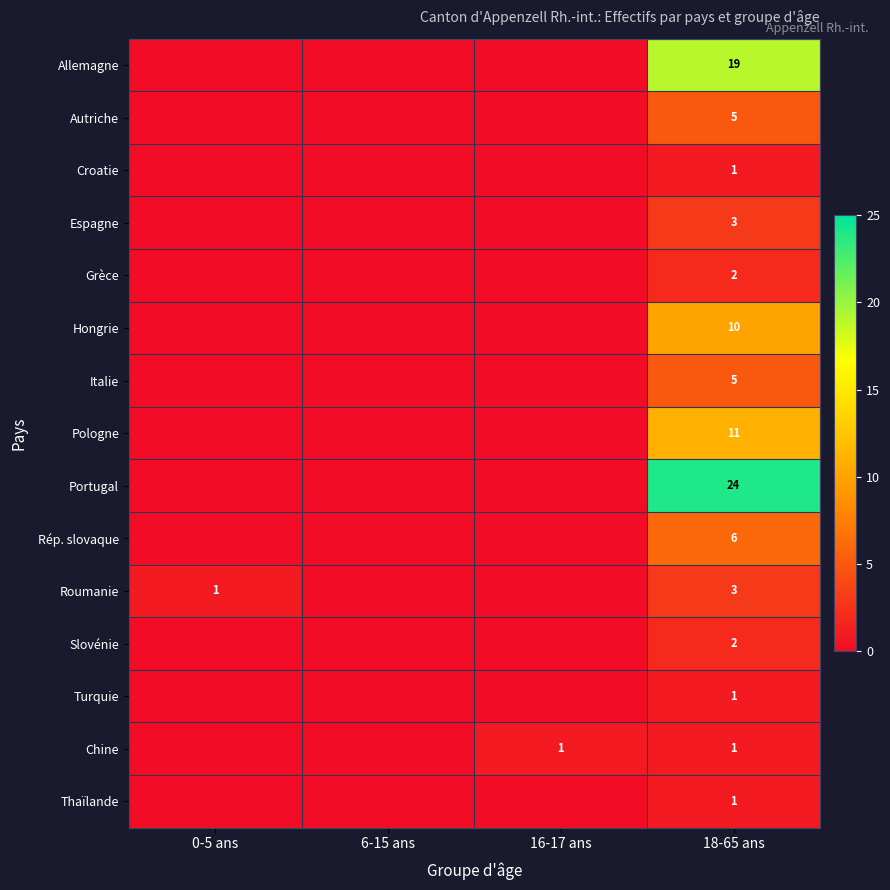

The Italie series shows 5 at 18-65 ans. True or false?

True